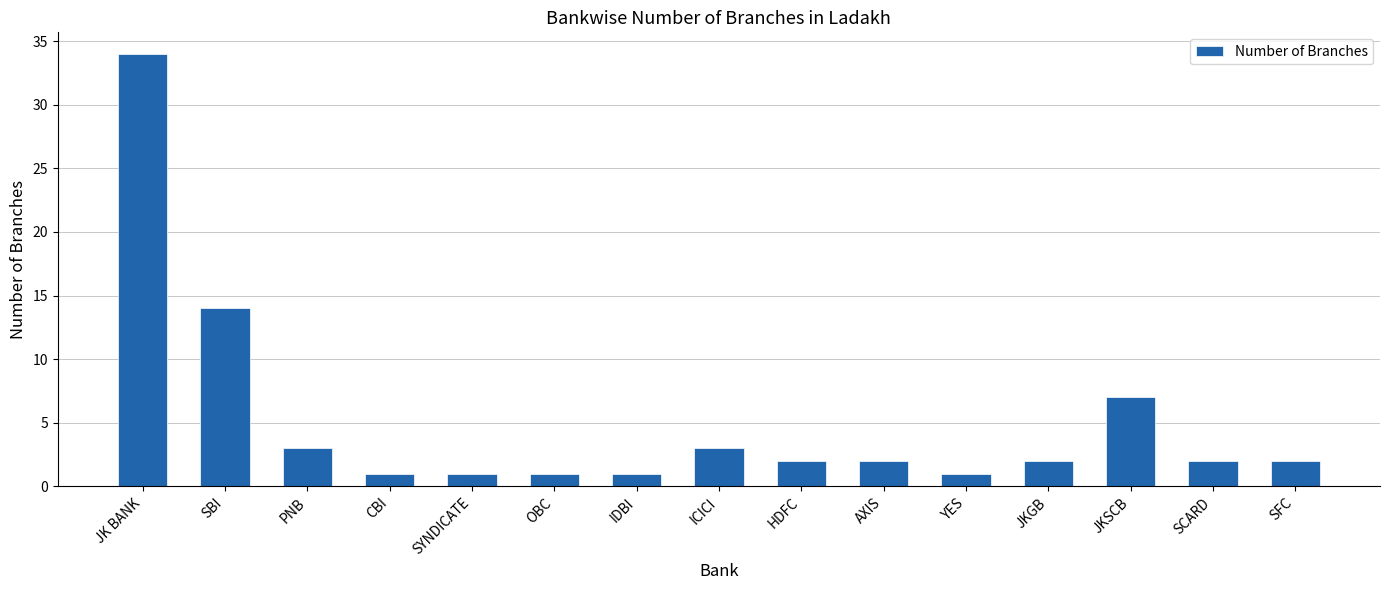

What is the label of the 14th bar from the left?

SCARD